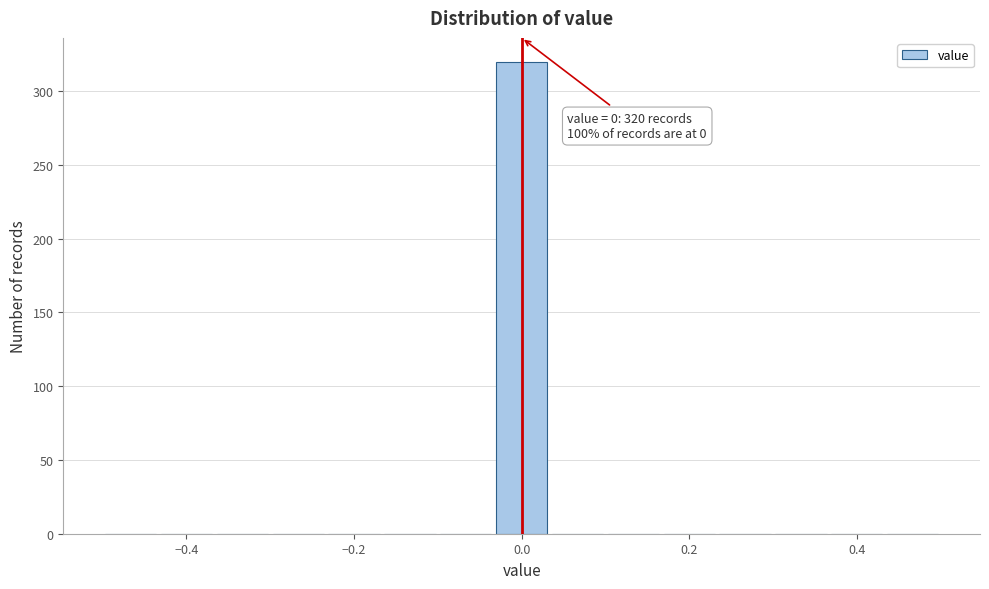

Read against the x-axis, roughly where is the centre of the tallest bar?

0.00